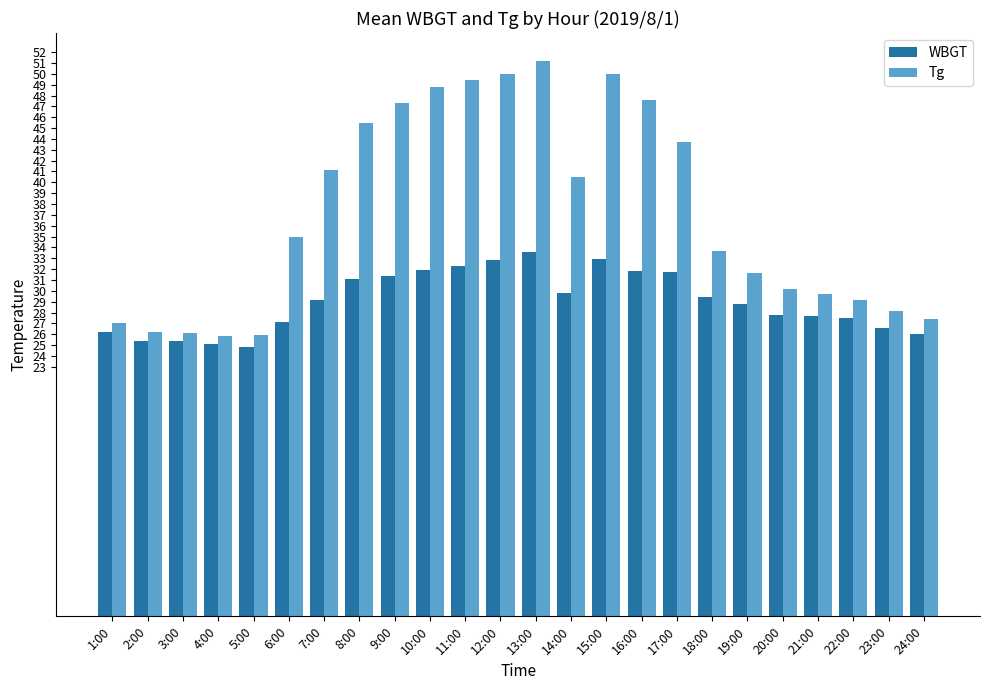

Is it true that WBGT equals 33.6 at 13:00?

True